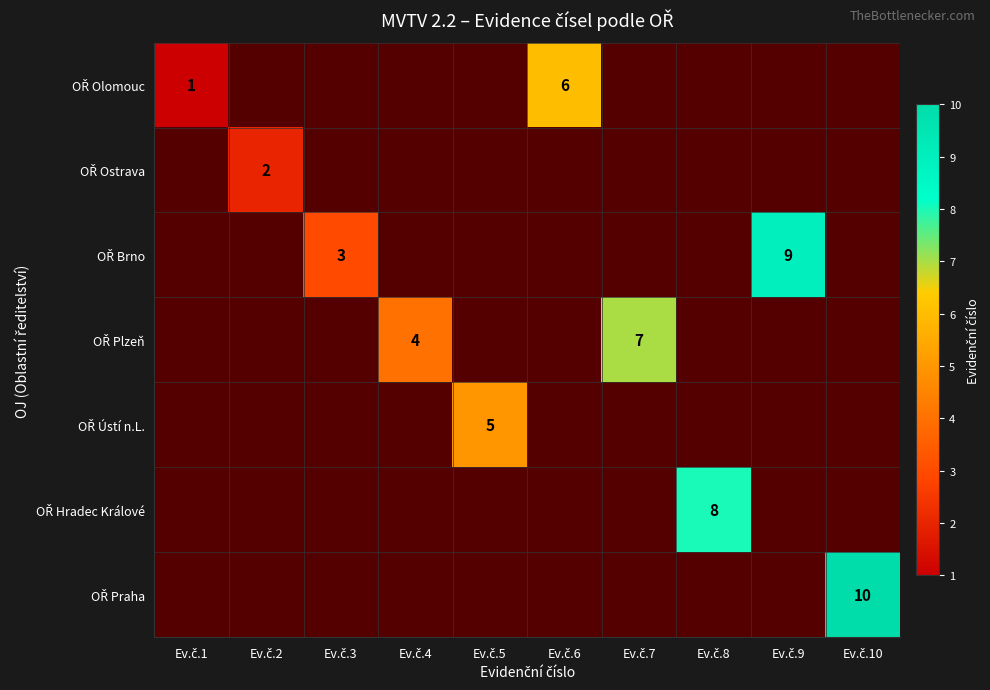

At how many categories does at least one series exceed 7?

3